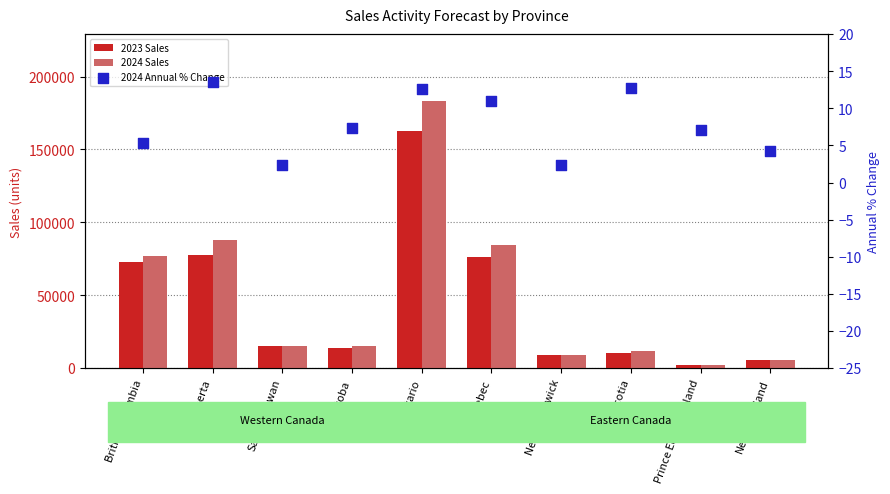

Which series has the widest spread of Y values?

2024 Sales